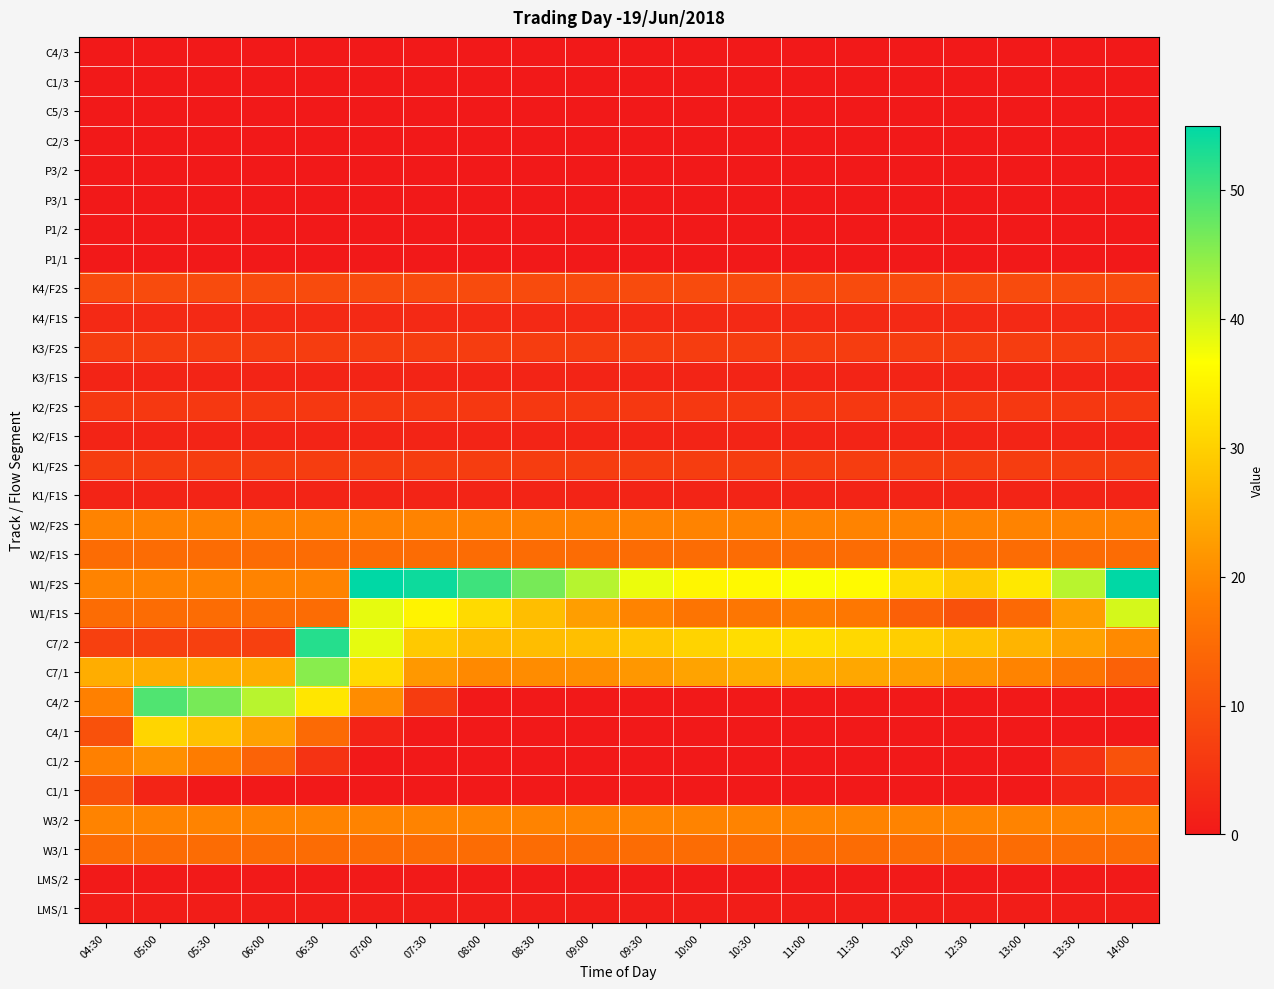

What is the spread (max minus min) of values at 04:30?

25.0